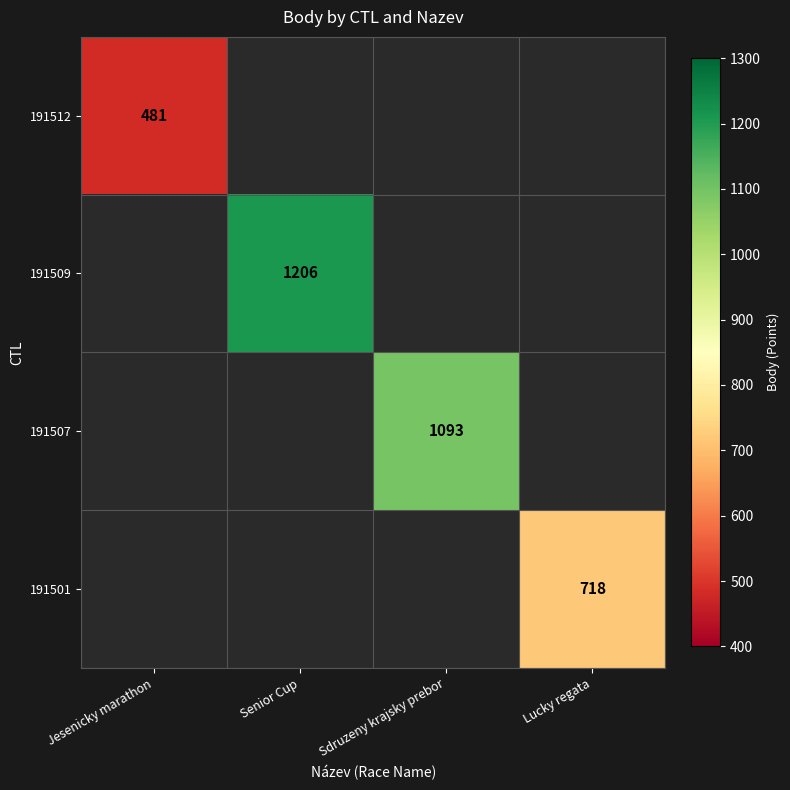

Which category has the highest value across all series?

Senior Cup